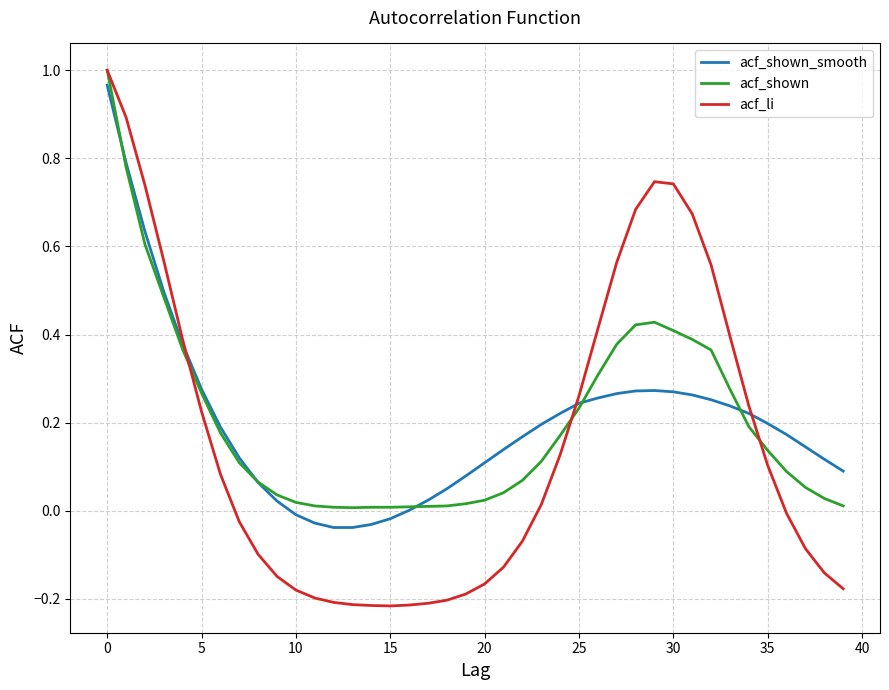

How many times do acf_shown_smooth and acf_shown cross each other?

5